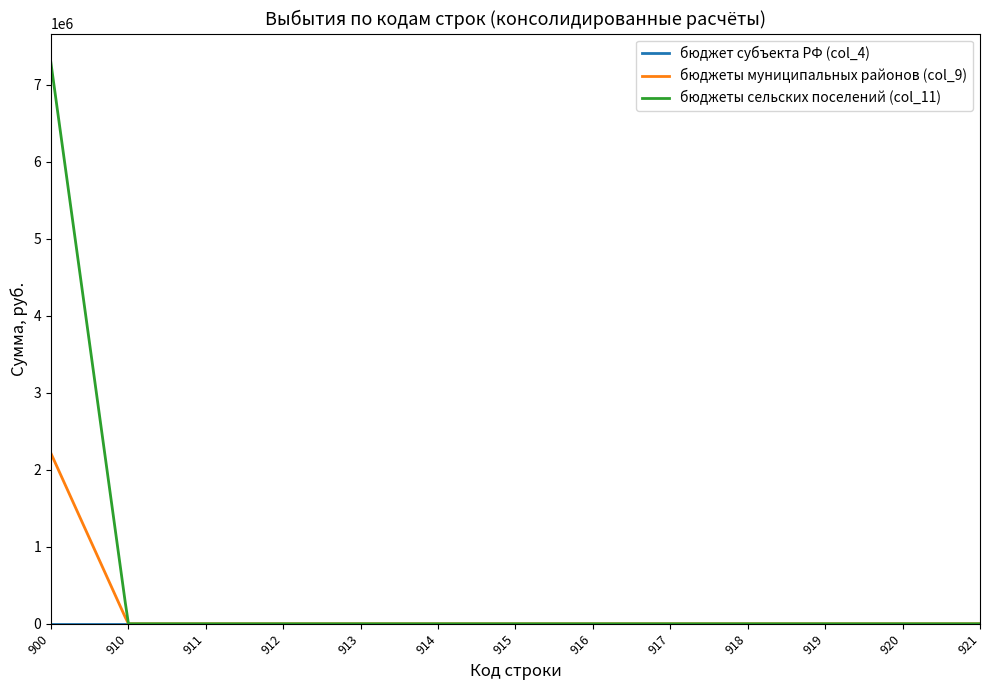

Which series has the widest spread of values?

бюджеты сельских поселений (col_11)